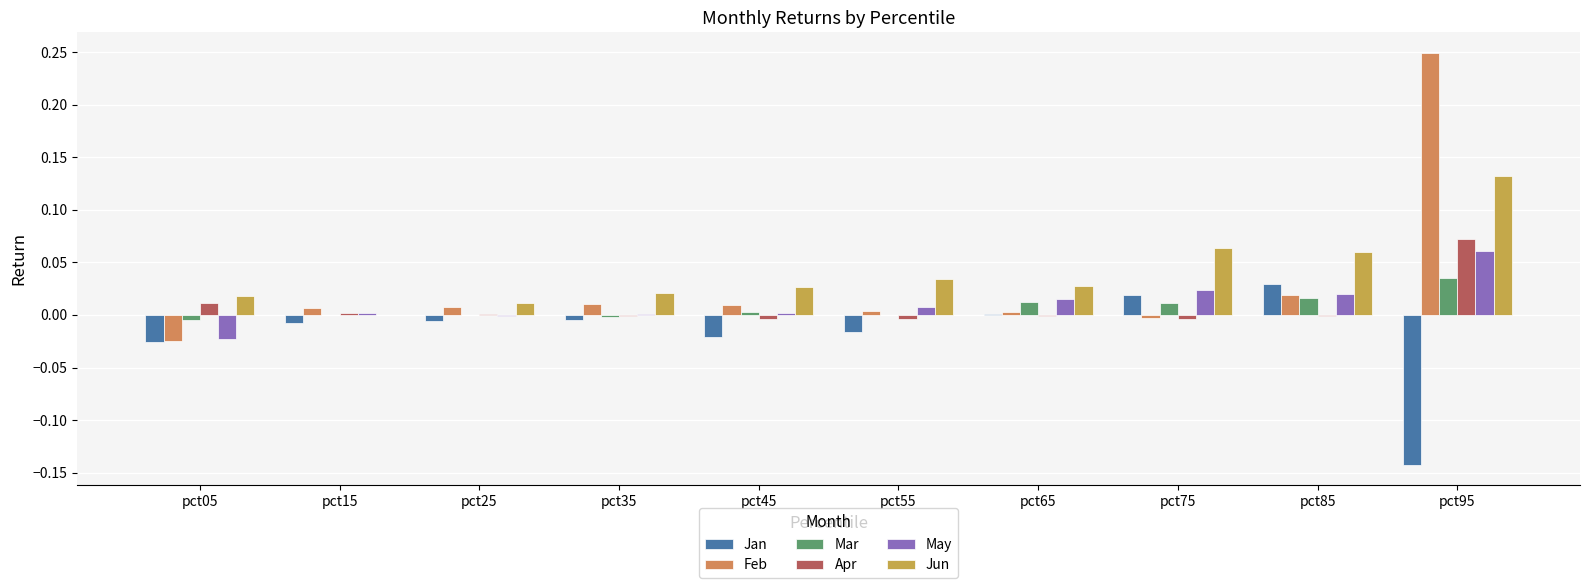

What is the smallest value displayed?

-0.1